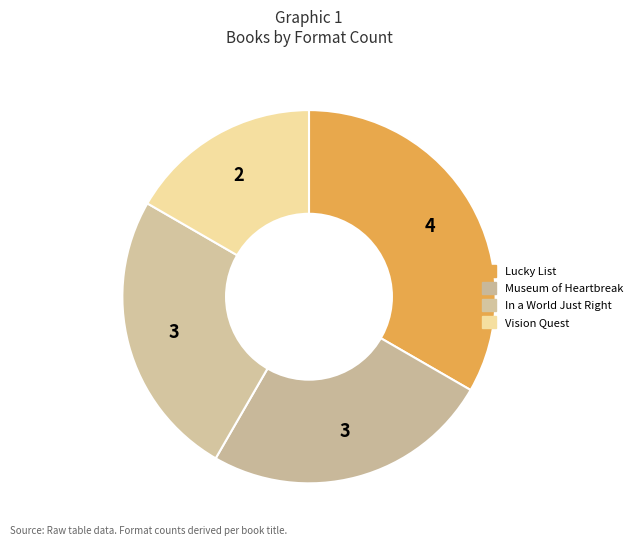

How many segments does this pie chart have?

4